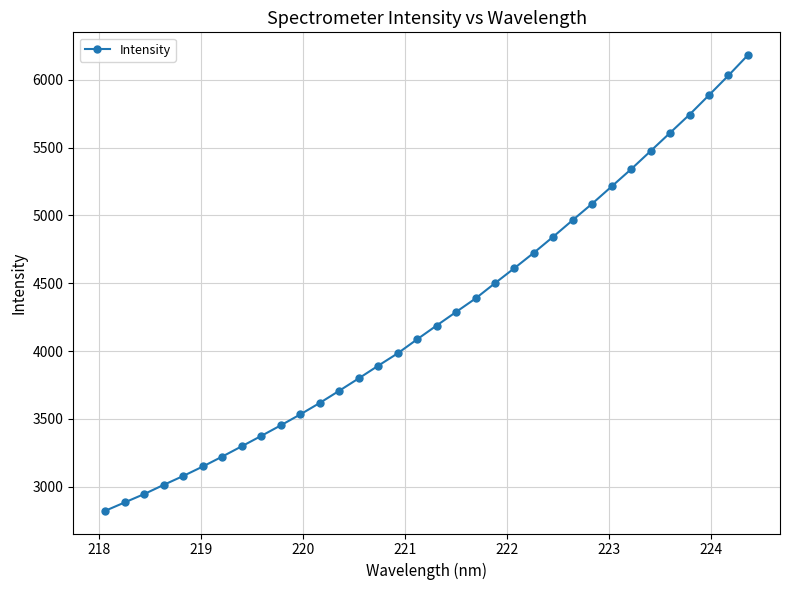

What is the maximum value shown in the chart?

6182.7